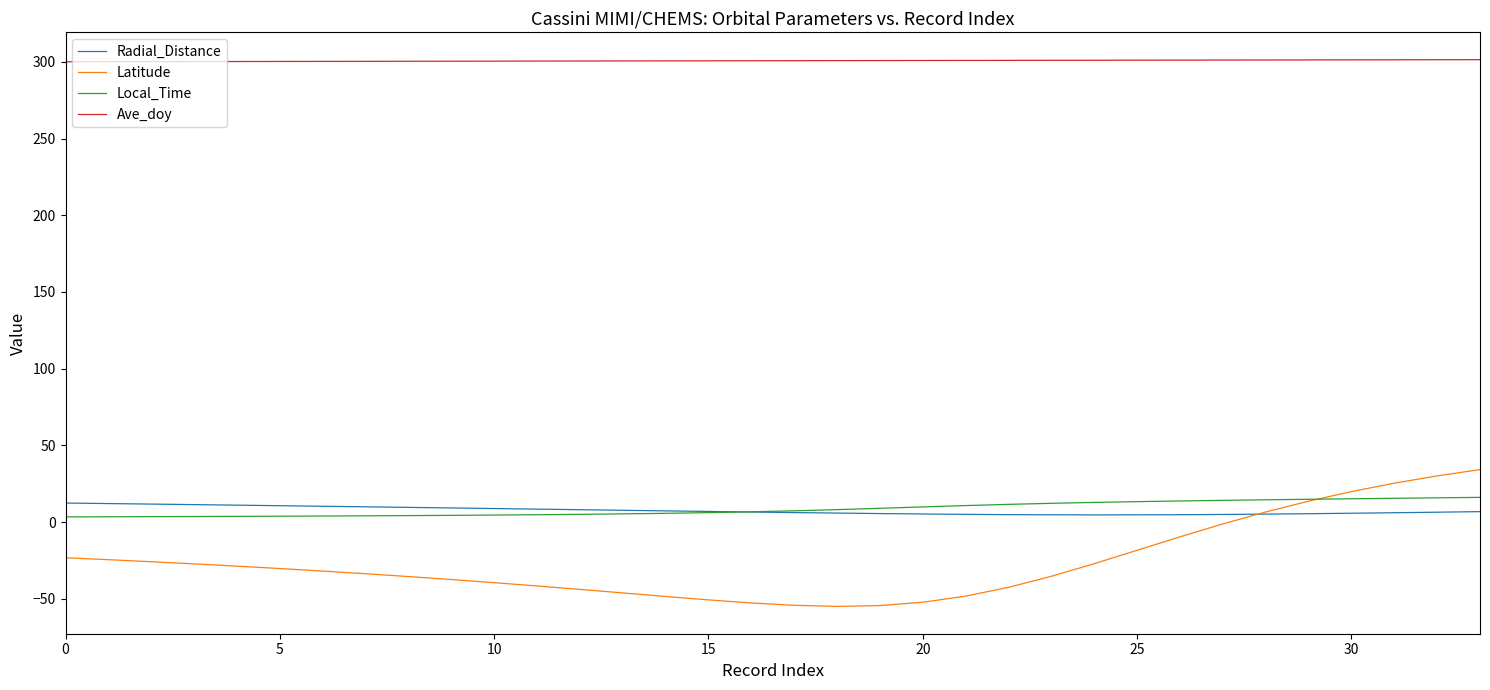

Which series has the largest range (max minus min)?

Latitude